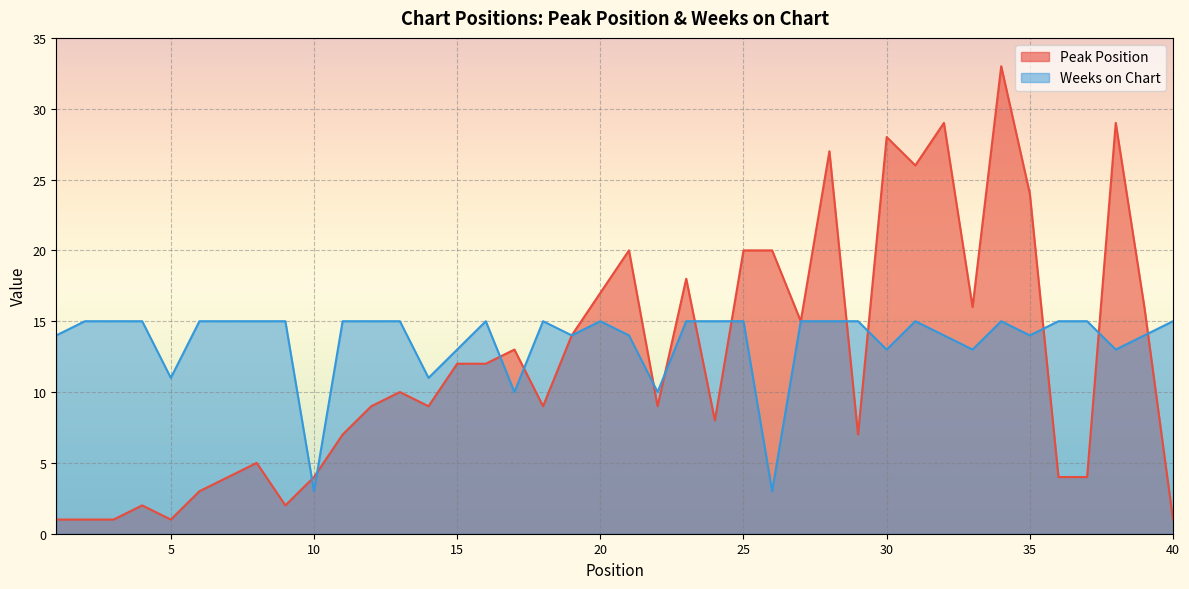

List the series in order of their overall mean, highest first.

Weeks on Chart, Peak Position